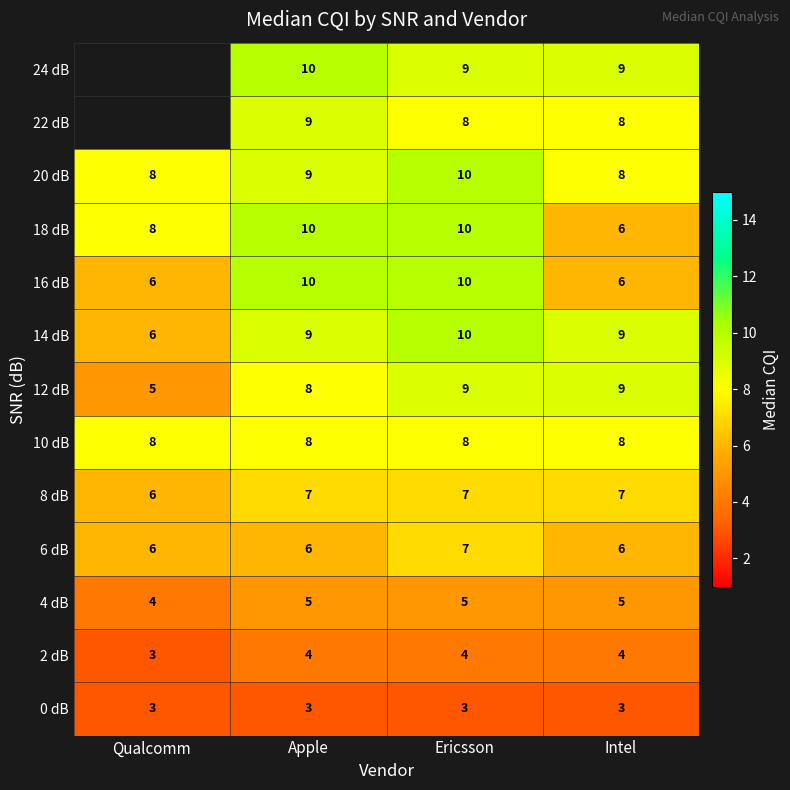

Which category has the highest value in the 14 dB series?

Ericsson